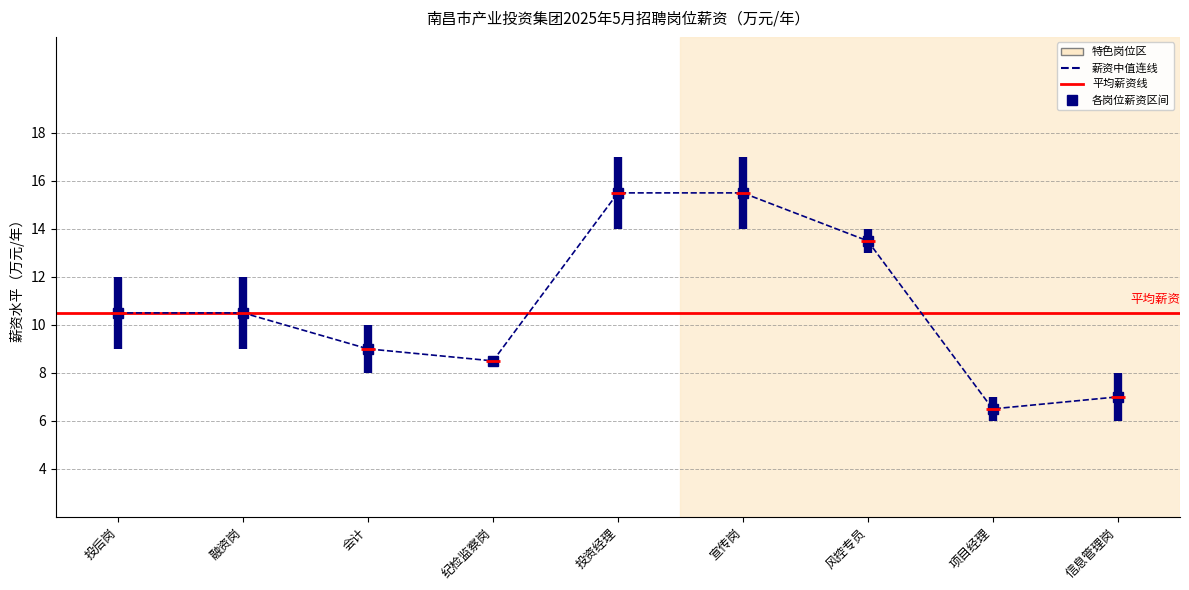

What is the value of the 2nd point from the left?

10.5